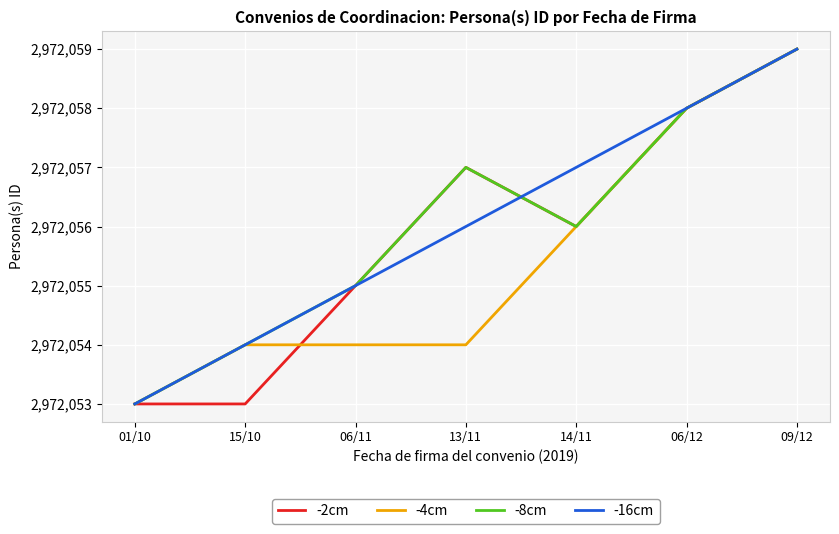

Is the value of -16cm at 13/11 greater than the value of -4cm at 01/10?

Yes